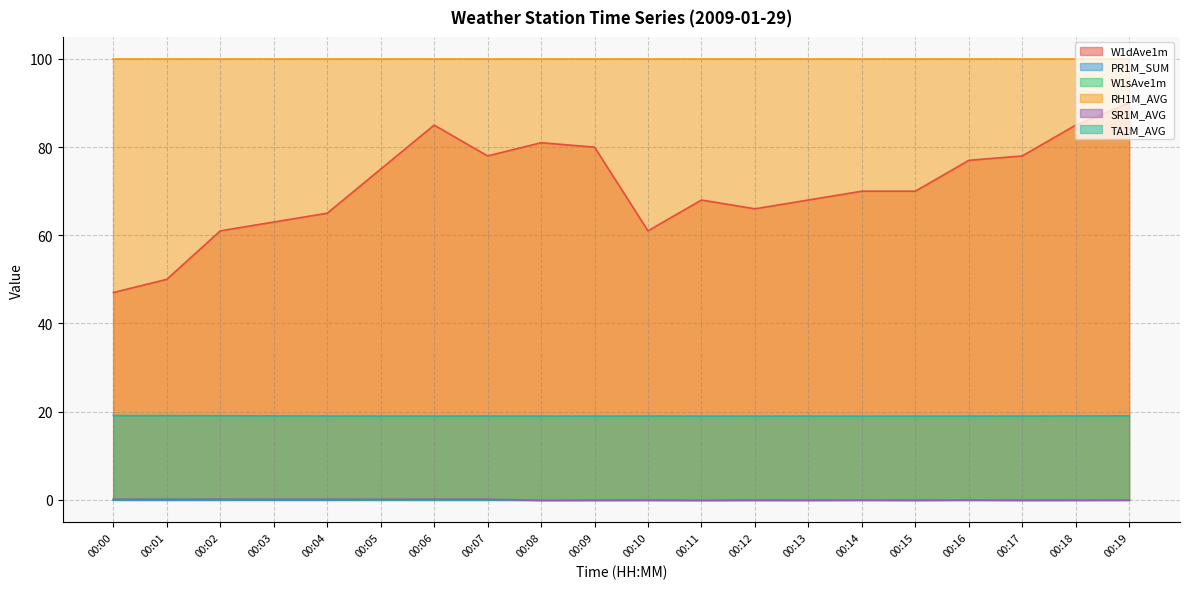

At which category is the sum across all series the highest?

00:19